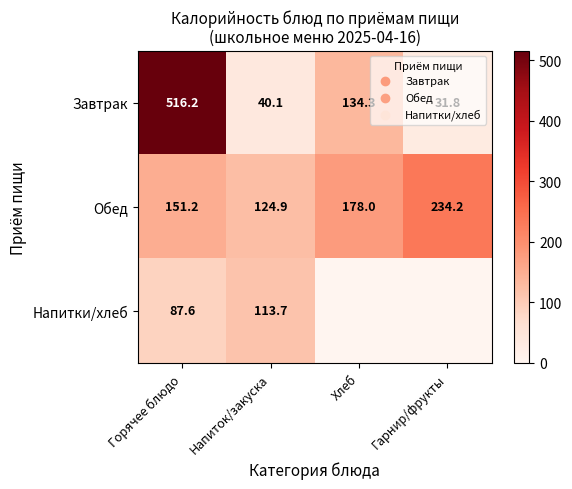

Rank the series at Горячее блюдо from highest to lowest value.

Завтрак, Обед, Напитки/хлеб